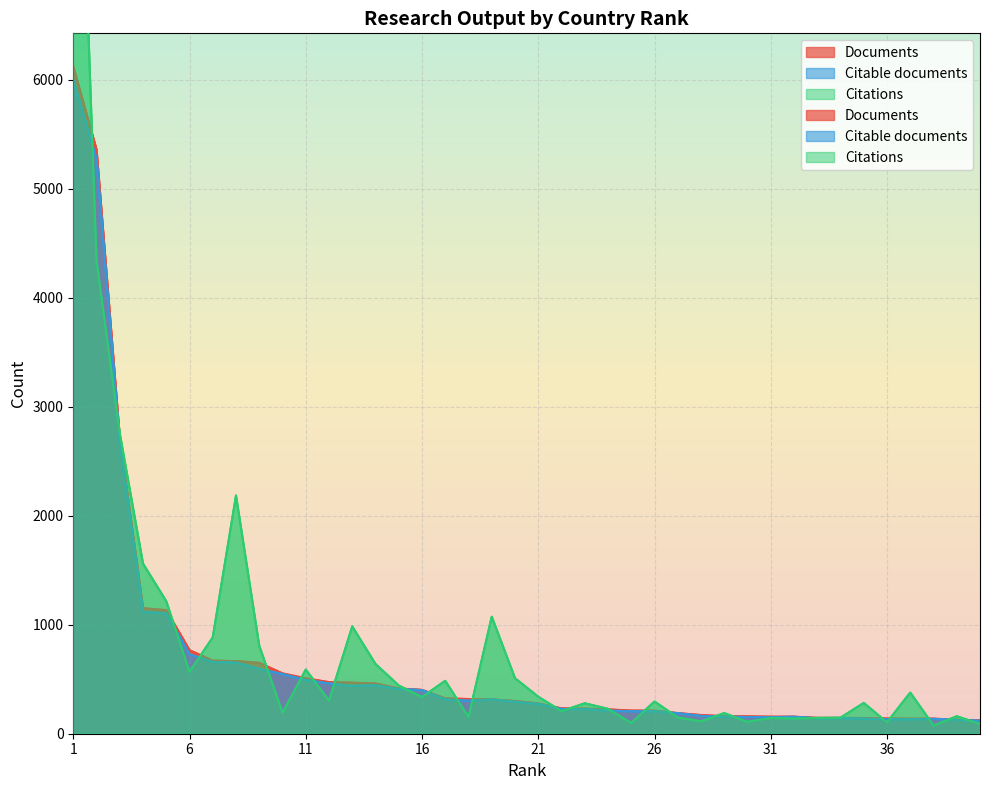

Which category has the highest value in the Citable documents series?

1